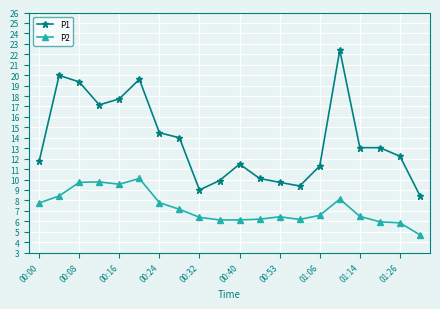

True or false: P2 and P1 cross at least once.

False